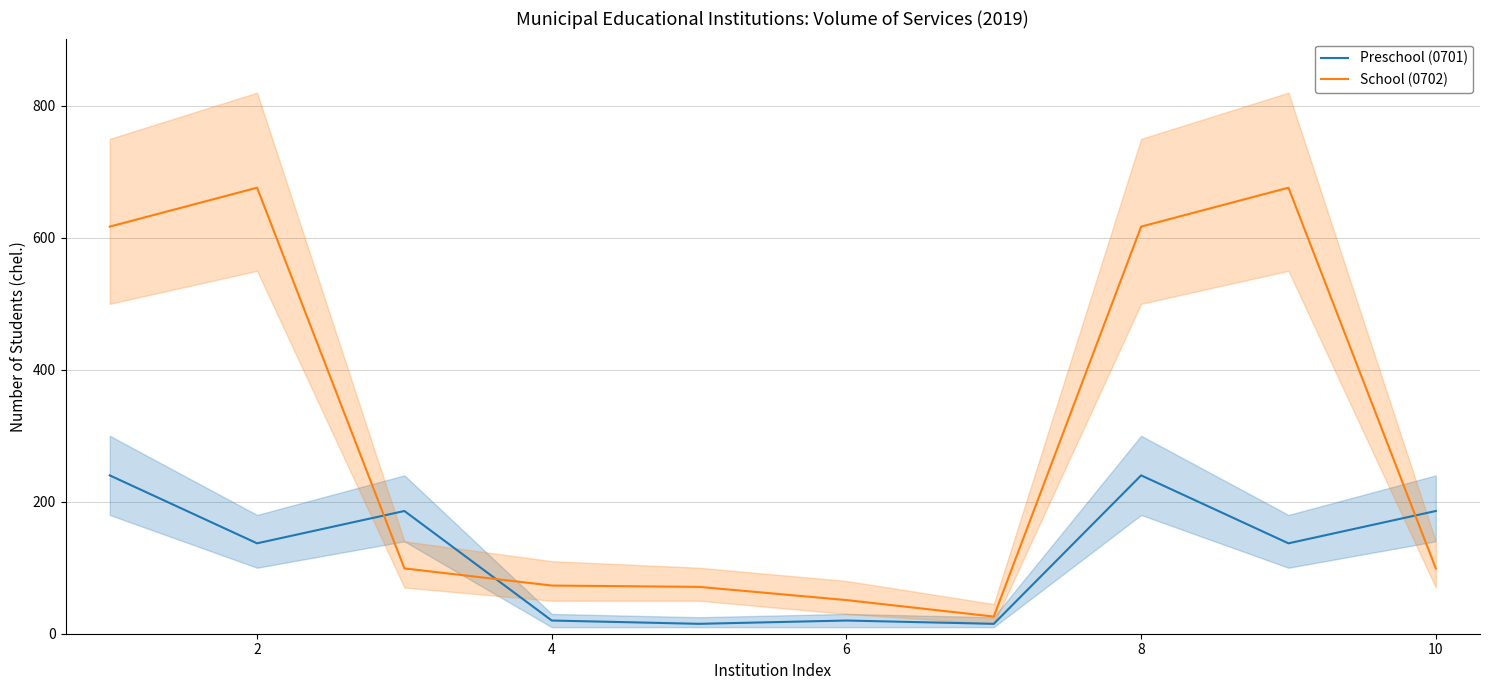

Which category has the highest value in the School (0702) series?

2